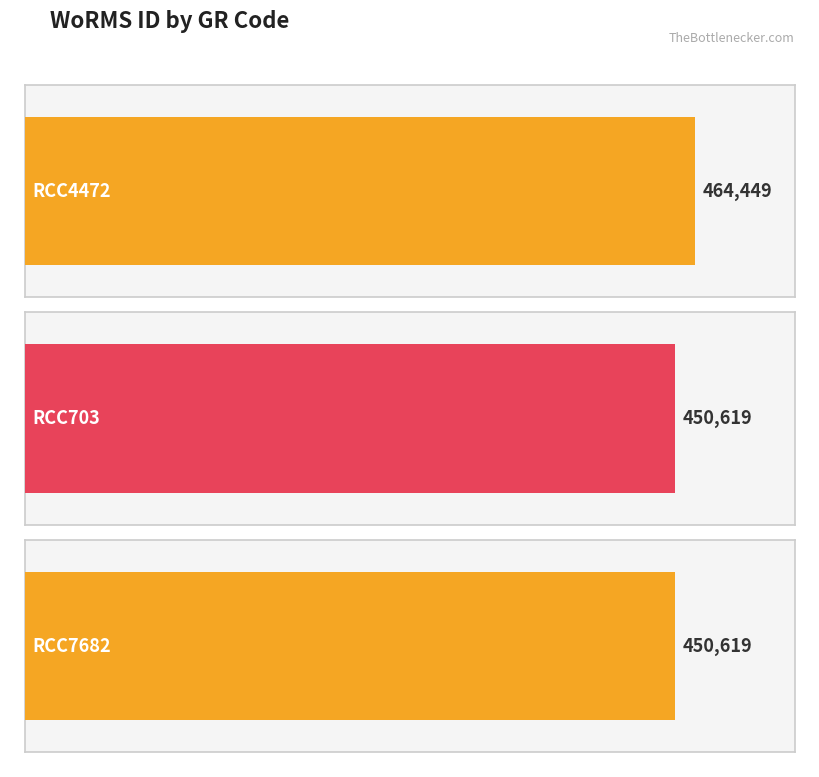

True or false: the data shows 282650 at RCC4472.

False